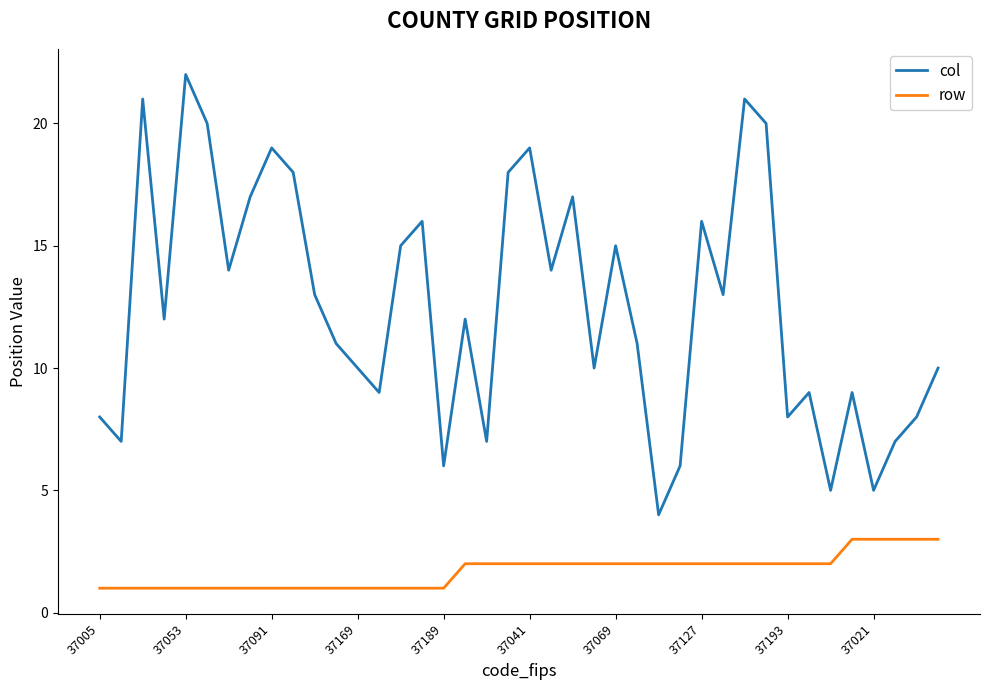

Which series has the largest total across all categories?

col